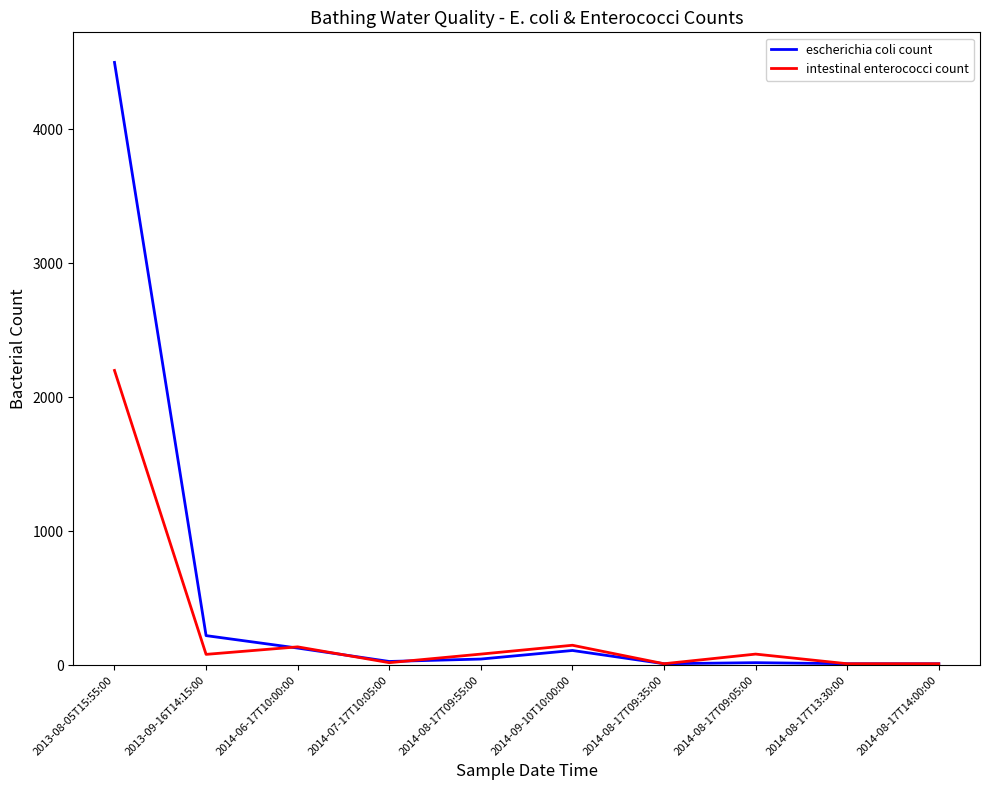

Does the chart display data point markers on the line(s)?

No